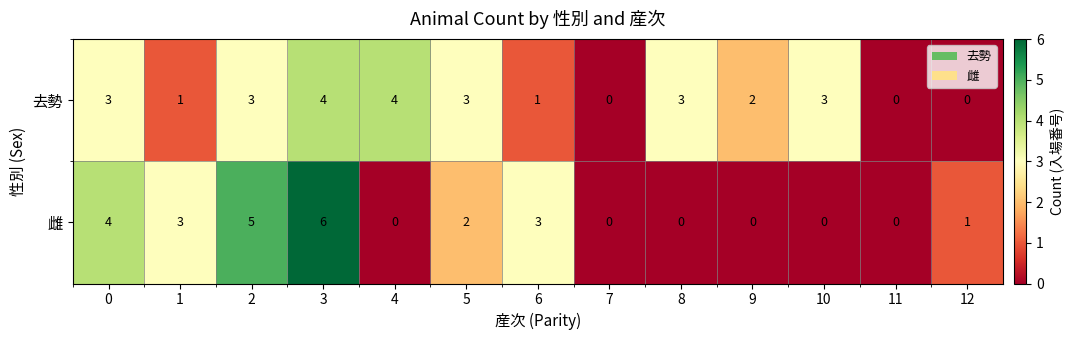

At which category is the sum across all series the highest?

3